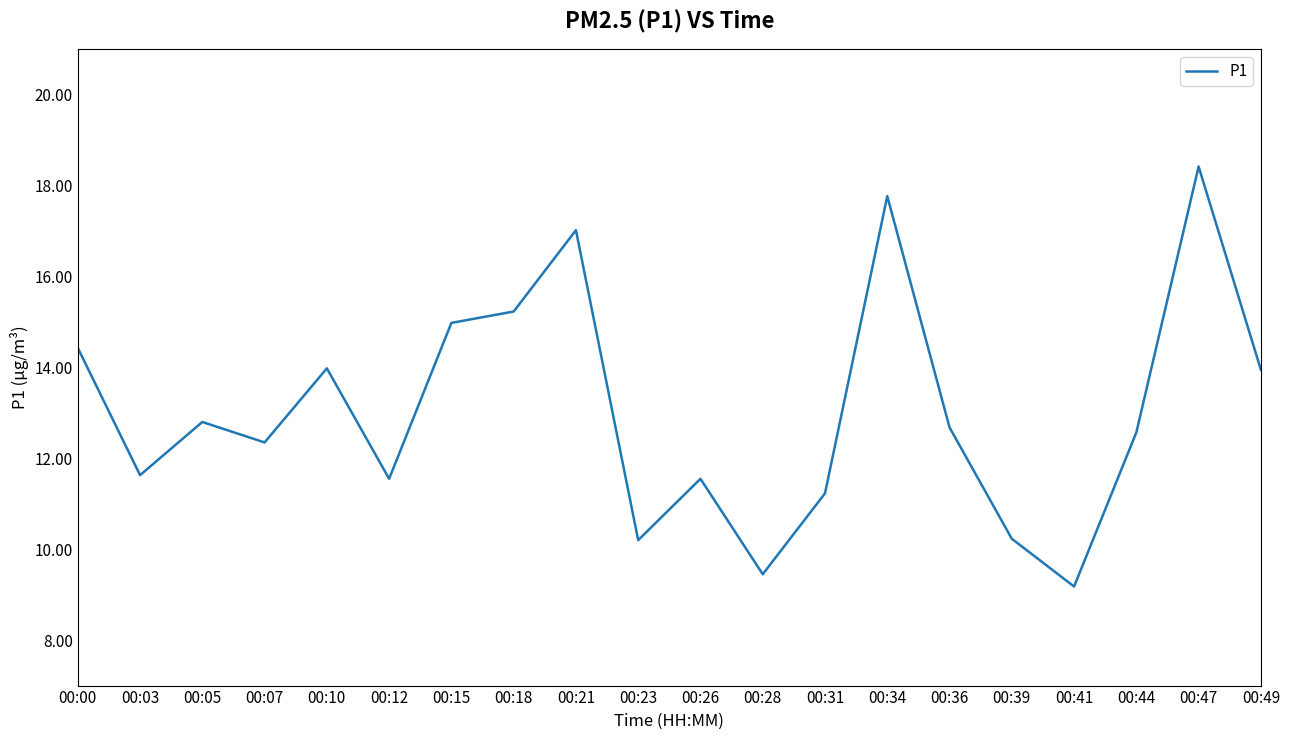

How many lines are shown in the chart?

1